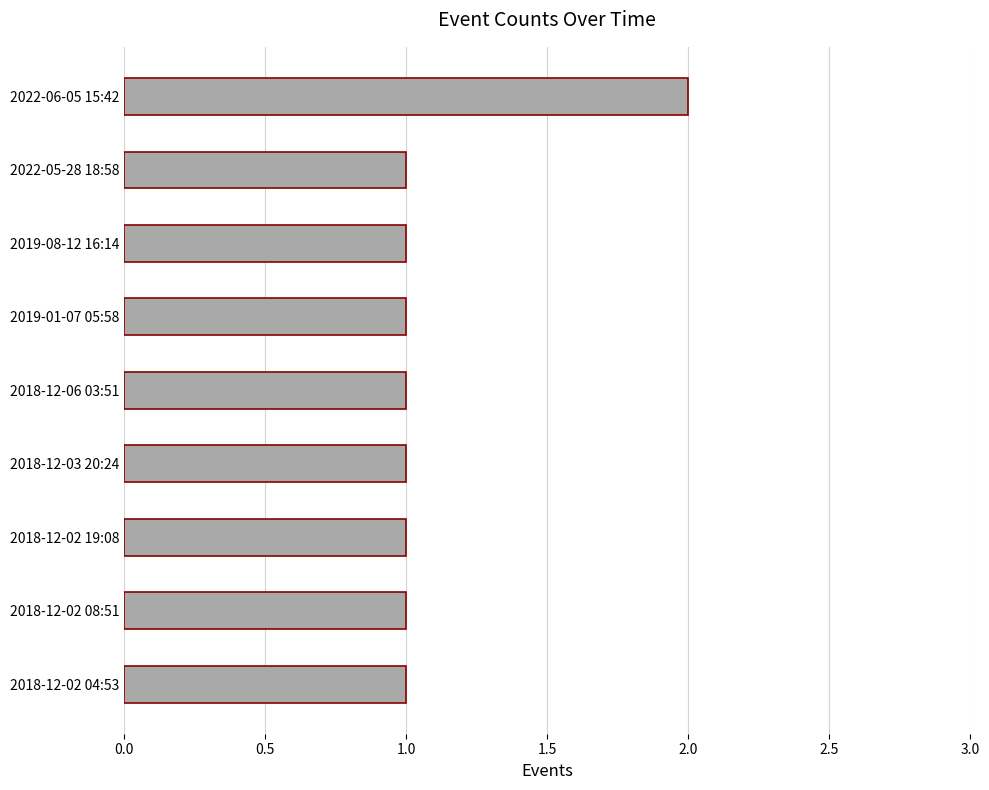

Count the values in the range 1 to 2.

9